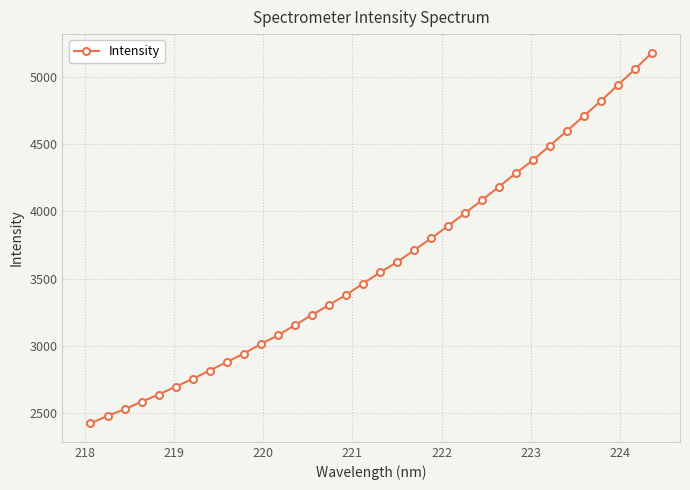

What is the value of the 18th point from the left?

3545.7